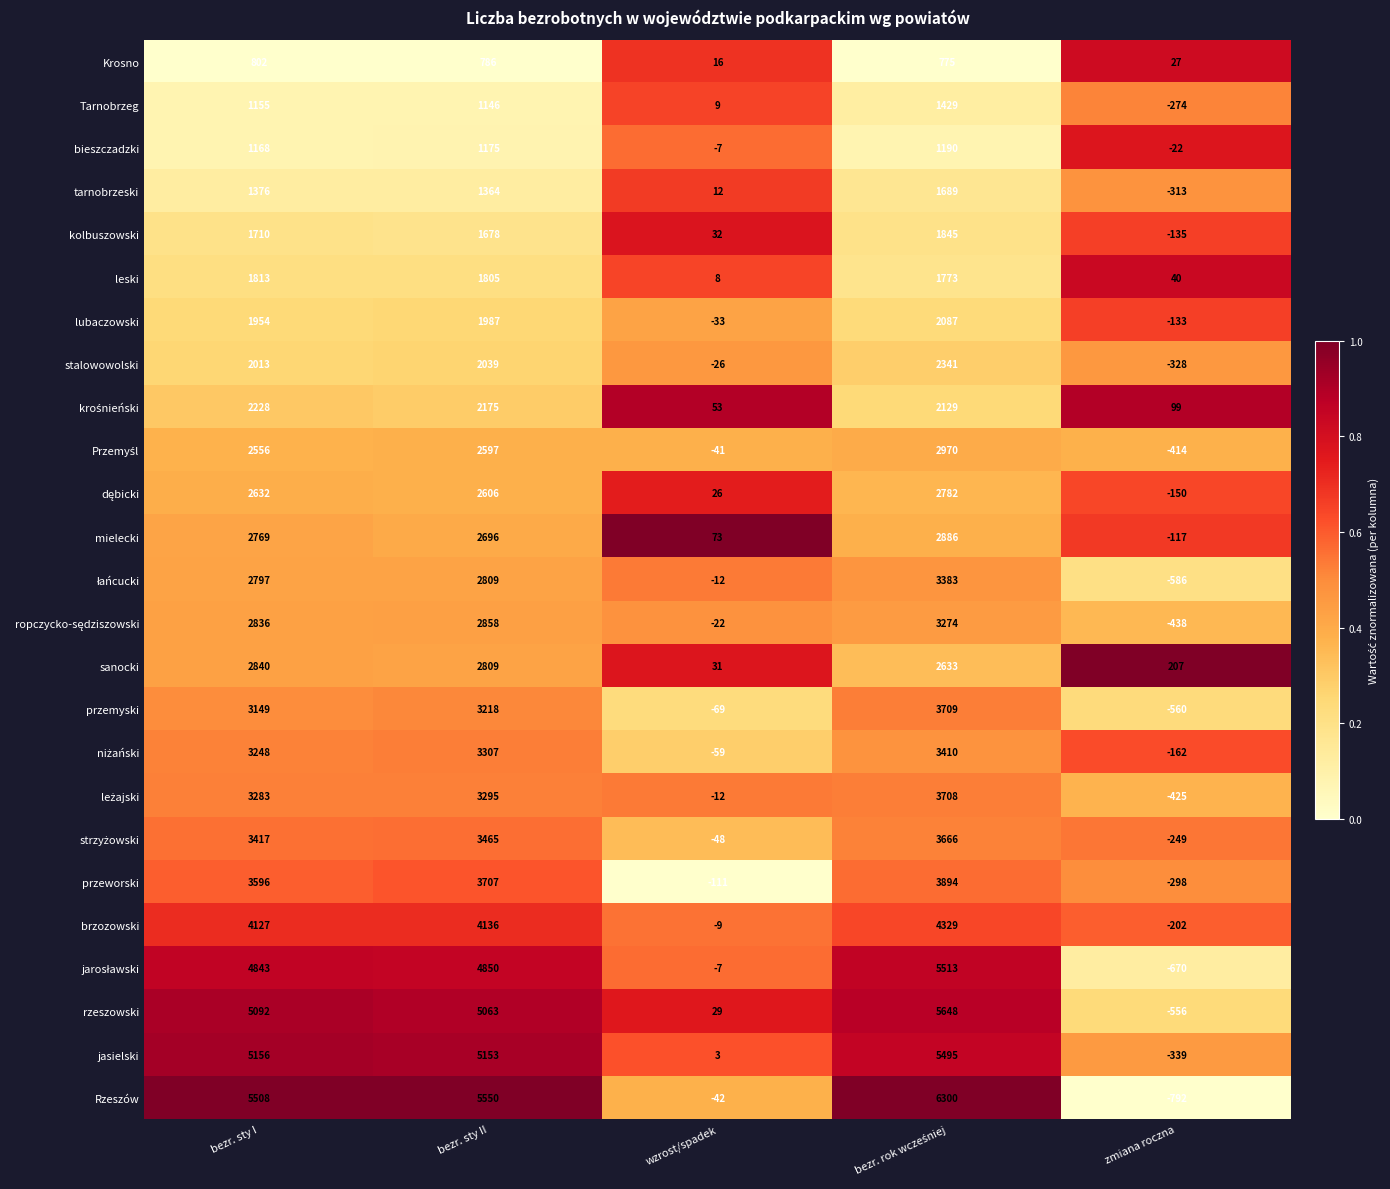

How many distinct data groups are displayed?

25